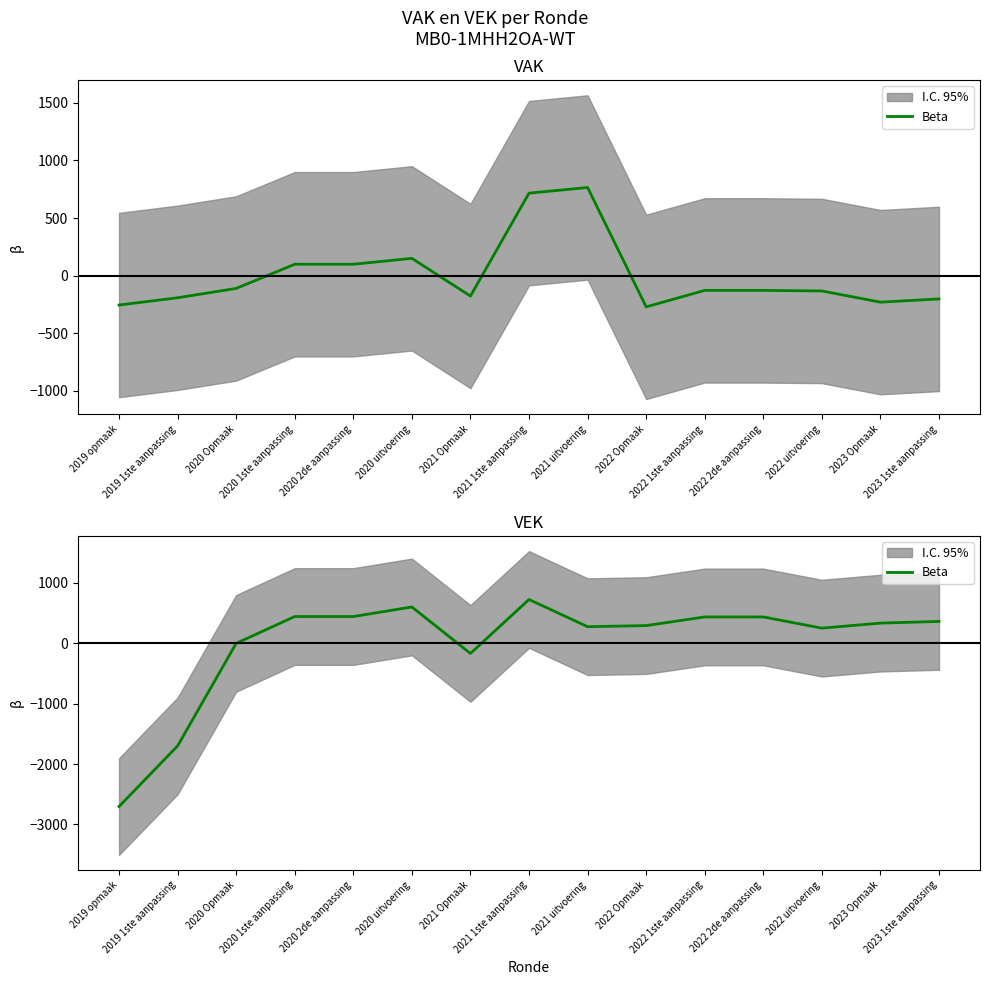

What is the value of the 2nd point from the left?

-1700.1